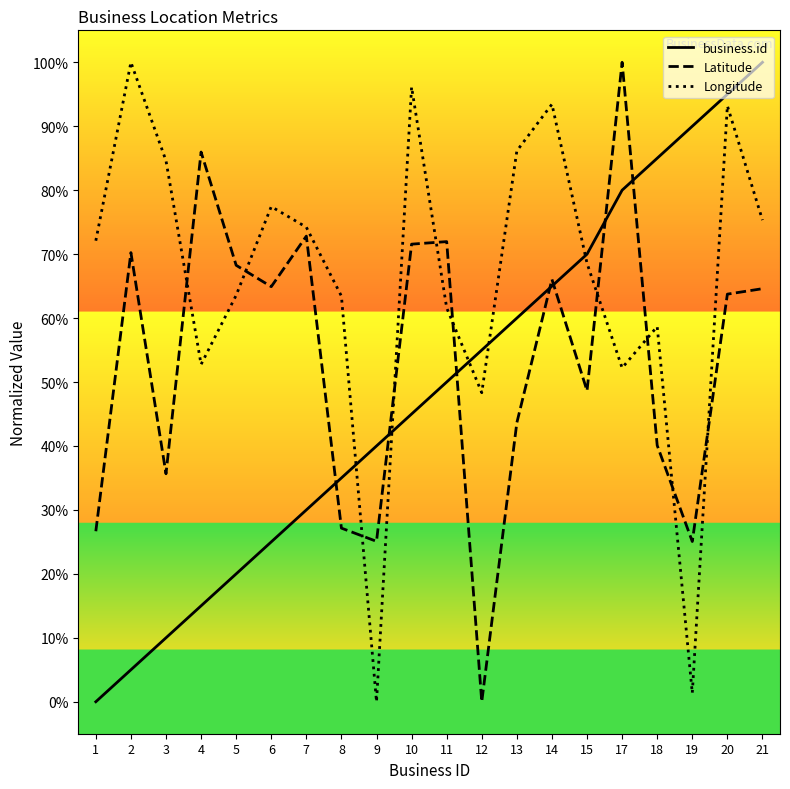

What is the maximum value shown in the chart?

100.0